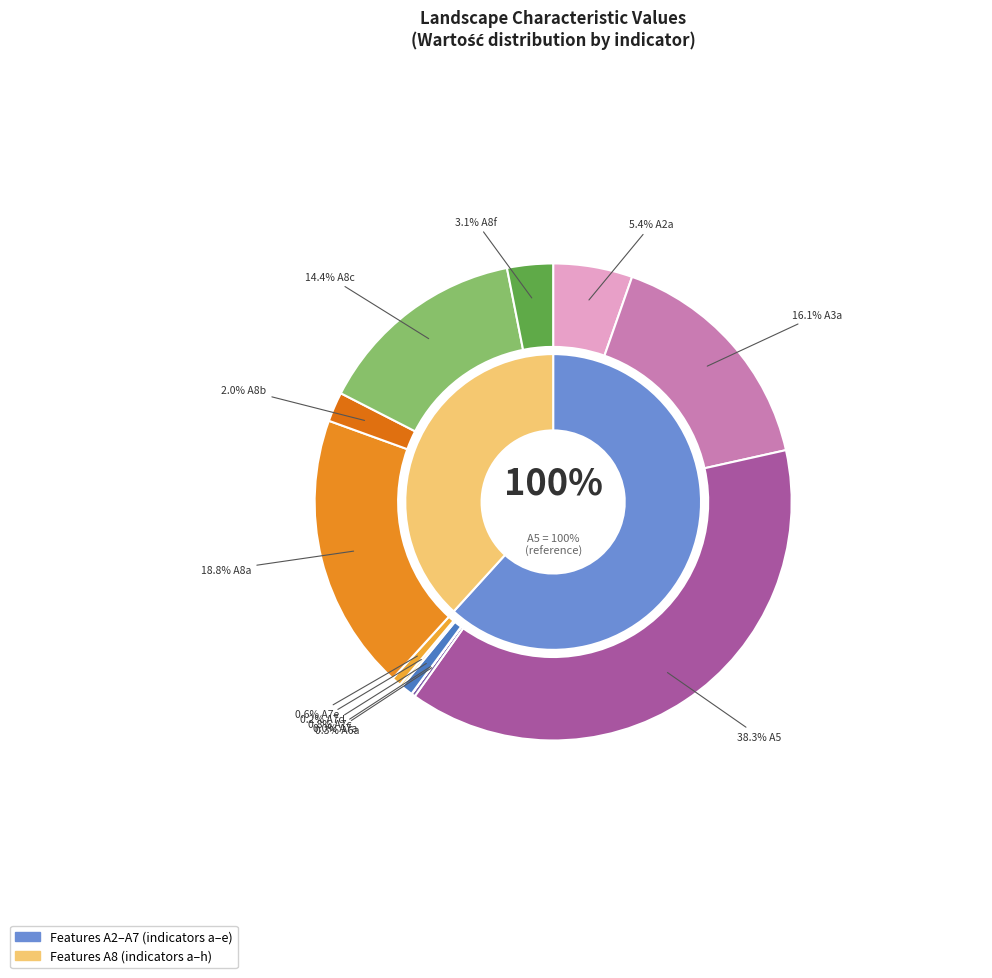

Rank the categories by value from highest to lowest.

A5, A8a, A3a, A8c, A2a, A8f, A8b, A7c, A7e, A6a, A7d, A7a